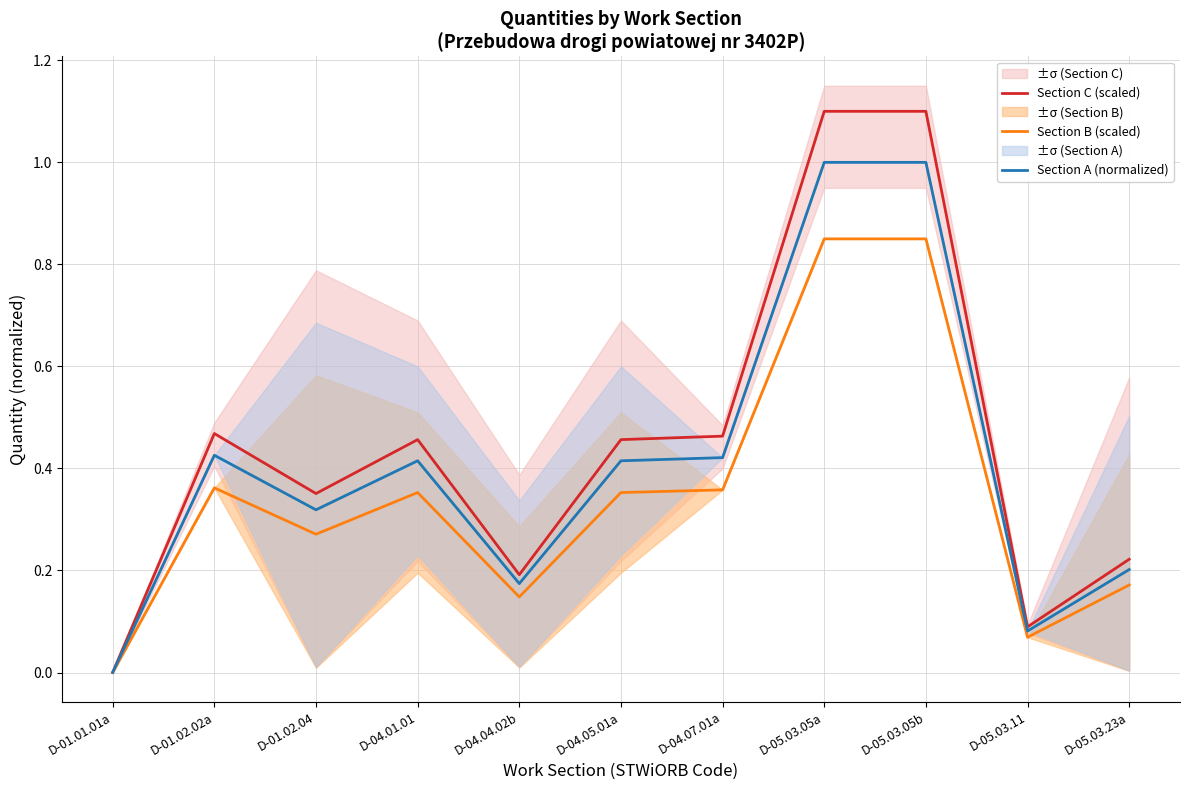

What is the label of the 4th point from the right?

D-05.03.05a